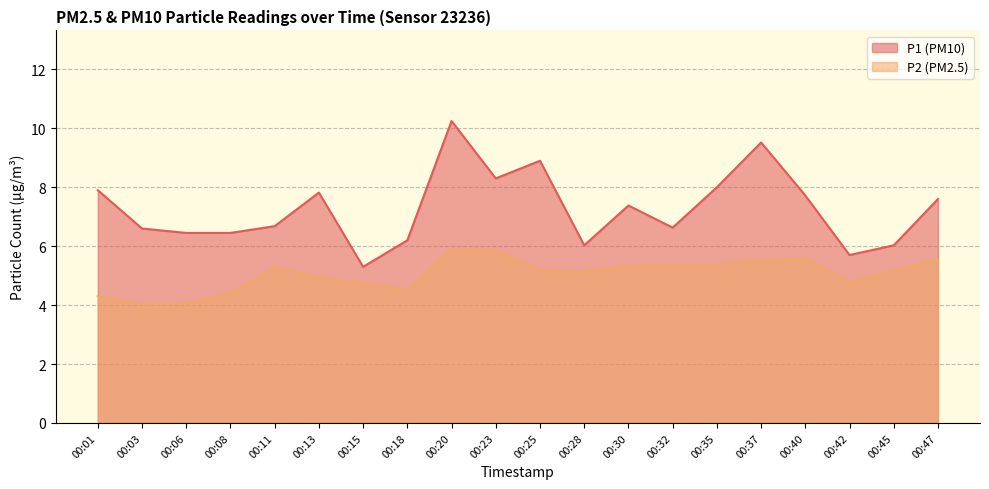

Which series changed the most between 00:35 and 00:42?

P1